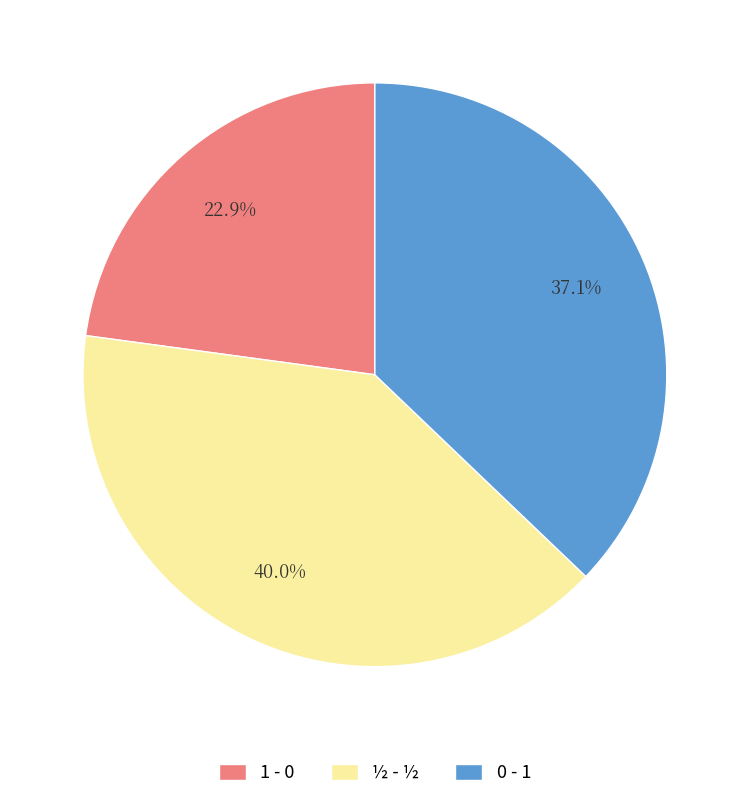

Is there any slice that represents more than half of the pie?

No